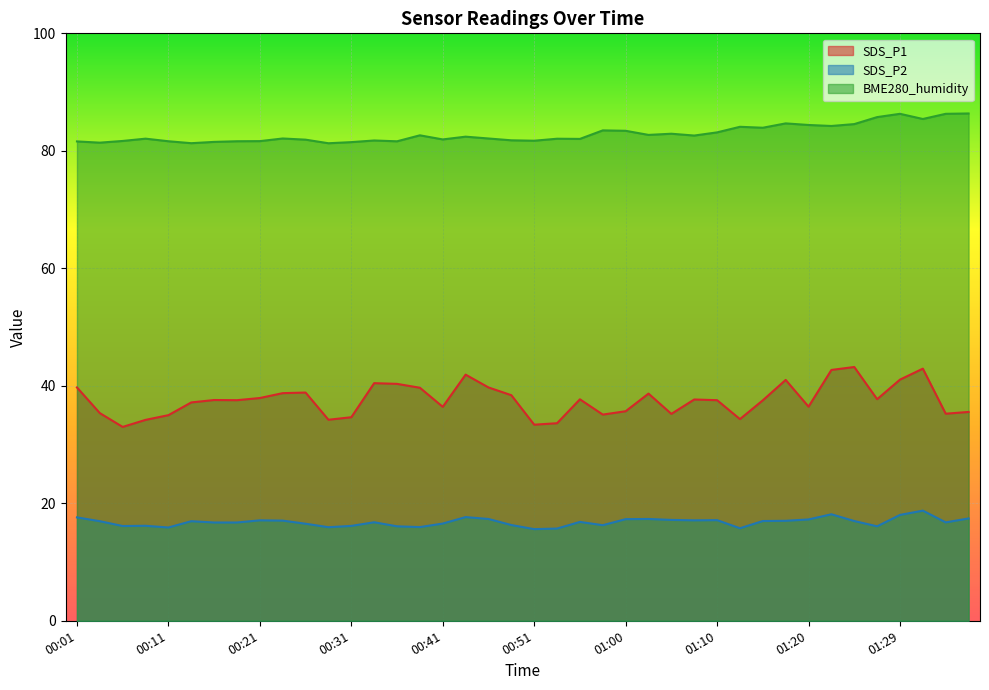

What is the difference between the maximum and minimum values in the BME280_humidity series?

5.1